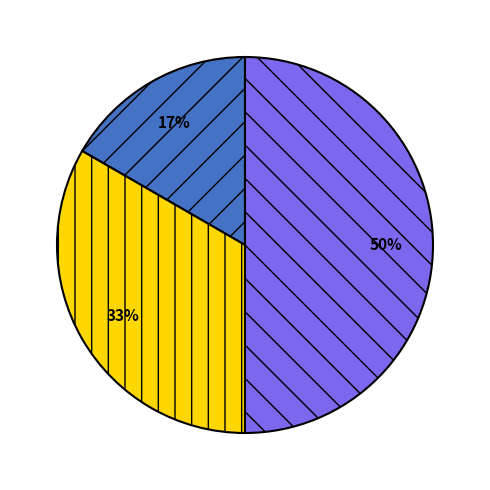

To the nearest percent, what is the difference between the largest and smallest slice percentages?

33%